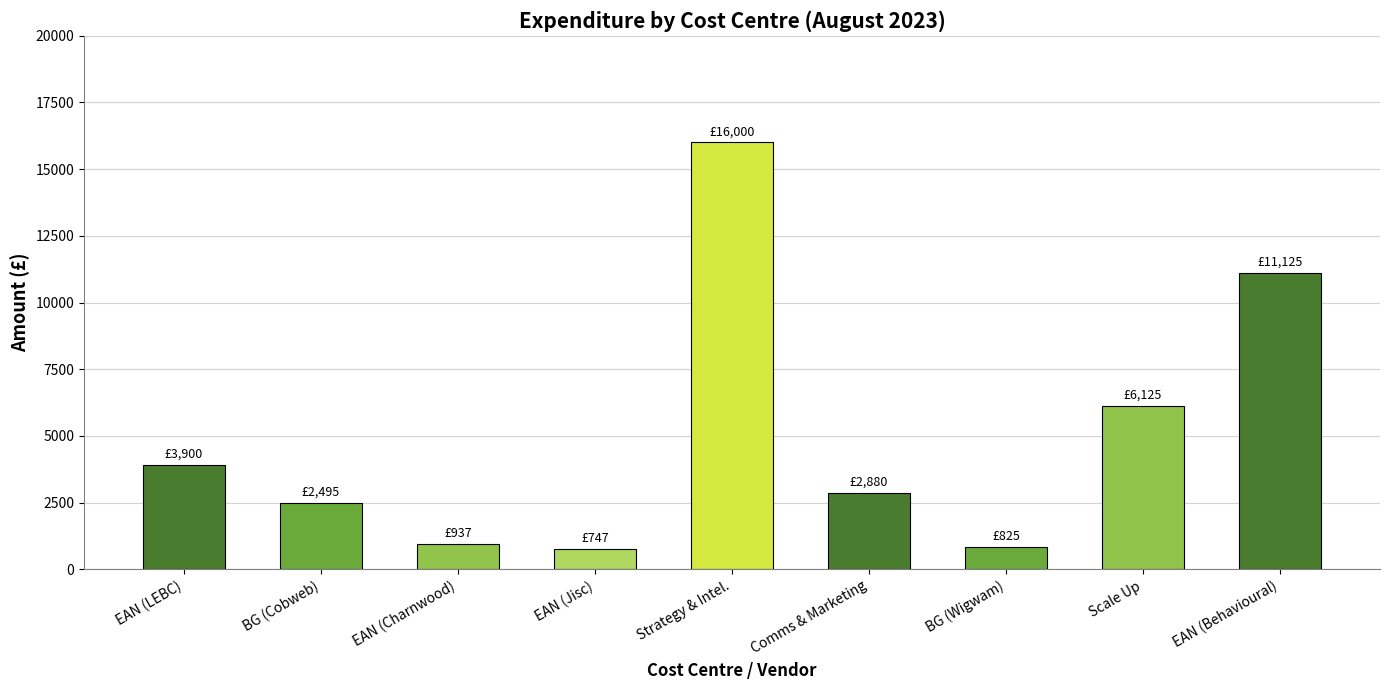

What is the change in value from BG (Cobweb) to Comms & Marketing?

+385